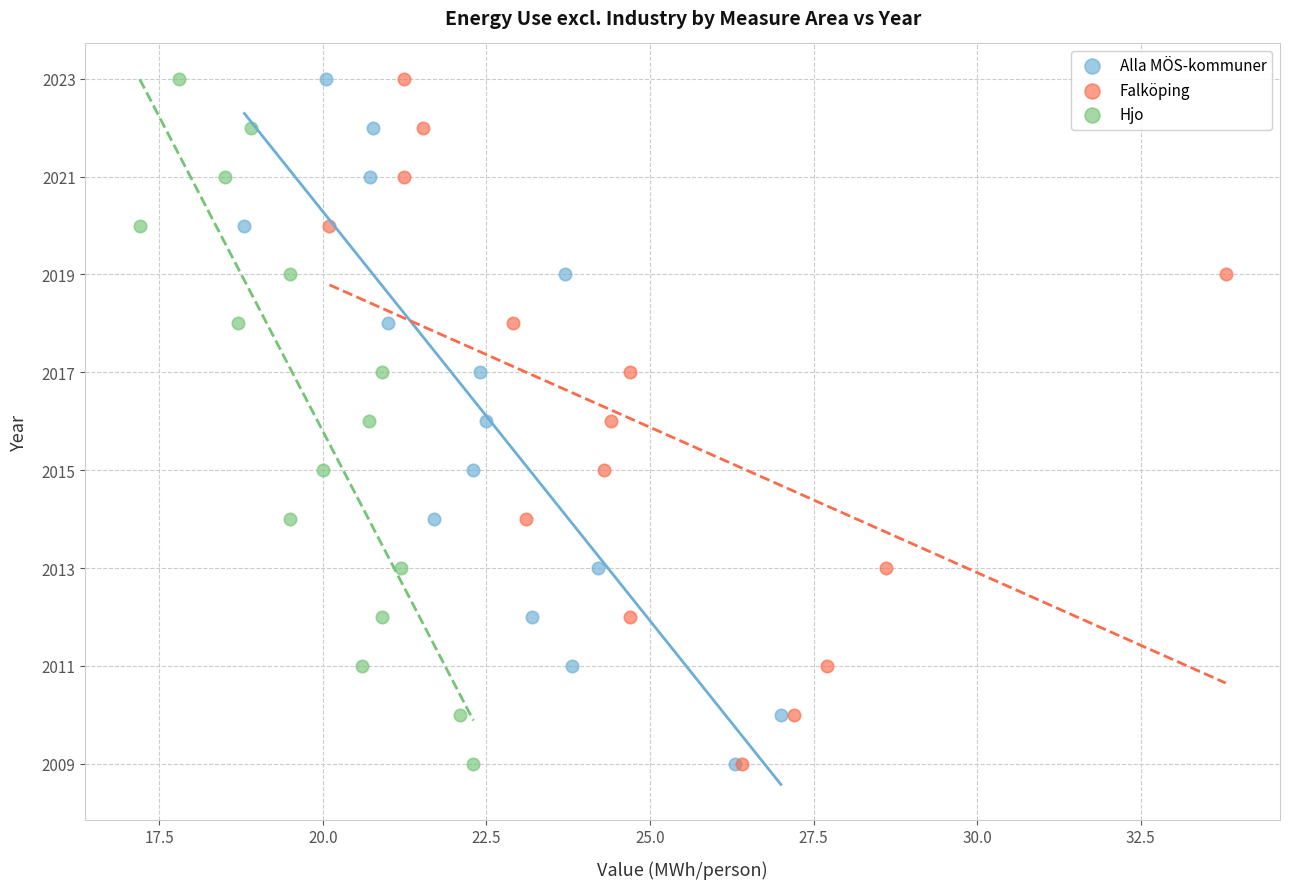

What are all the series names shown in the legend?

Alla MÖS-kommuner, Falköping, Hjo